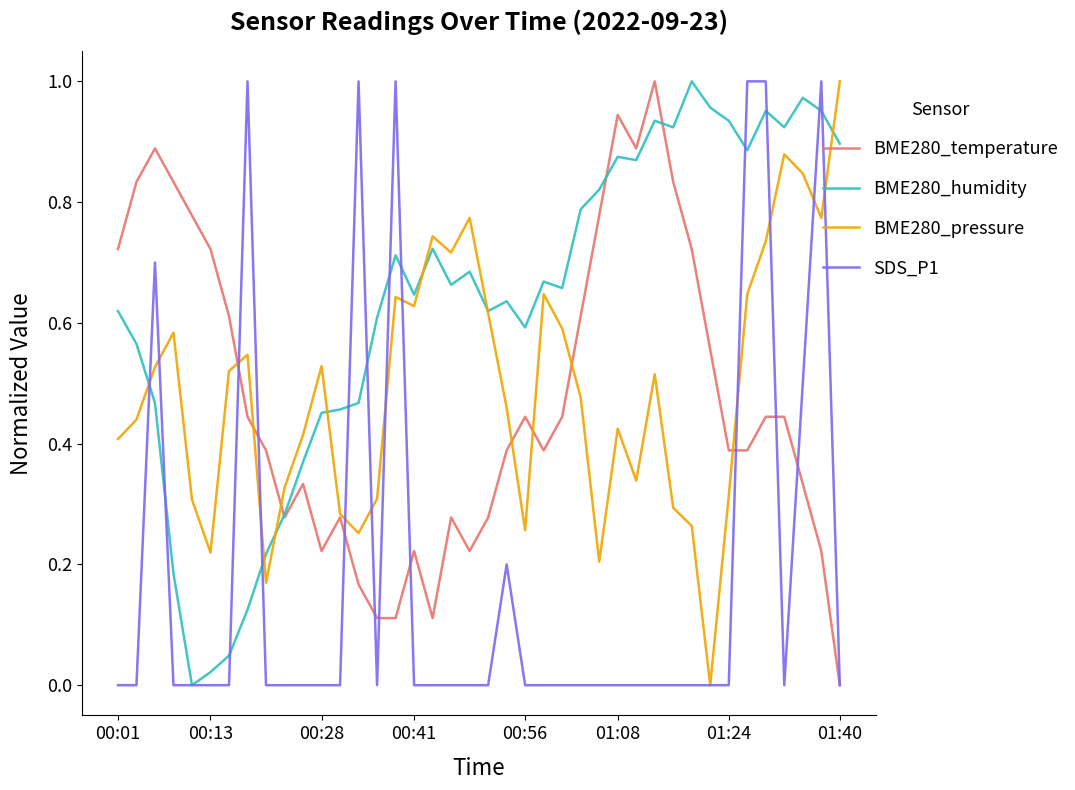

Which series has the largest total across all categories?

BME280_humidity